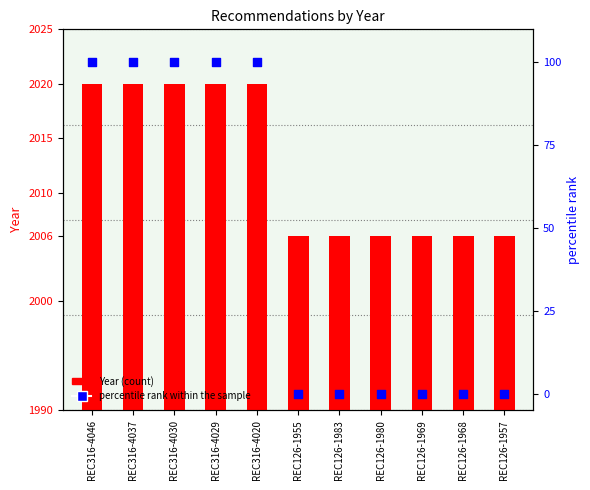

Which series reaches the minimum Y coordinate?

percentile rank within the sample